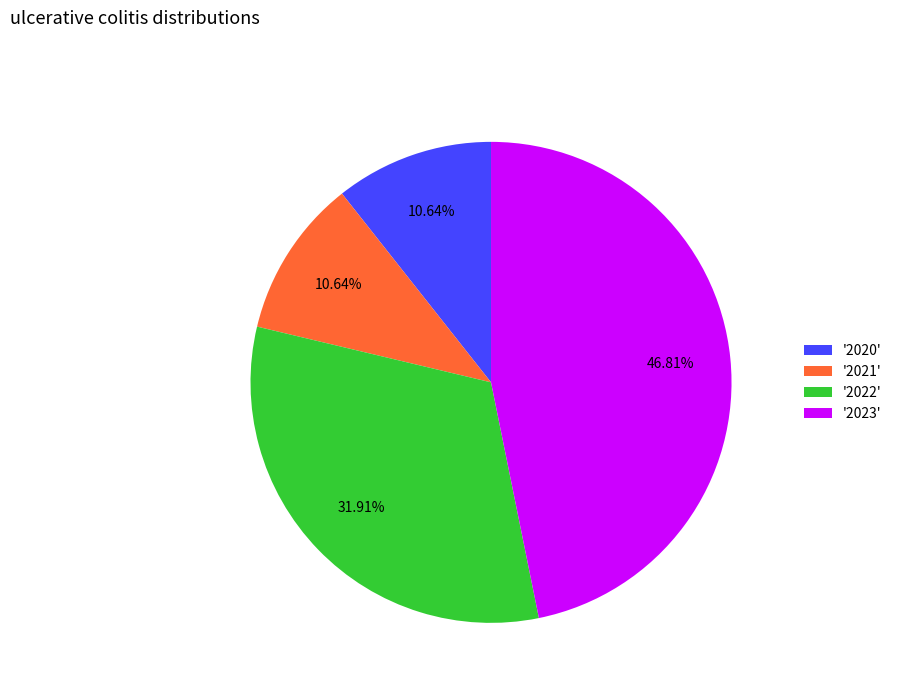

Does '2021' represent more than half of the total?

No